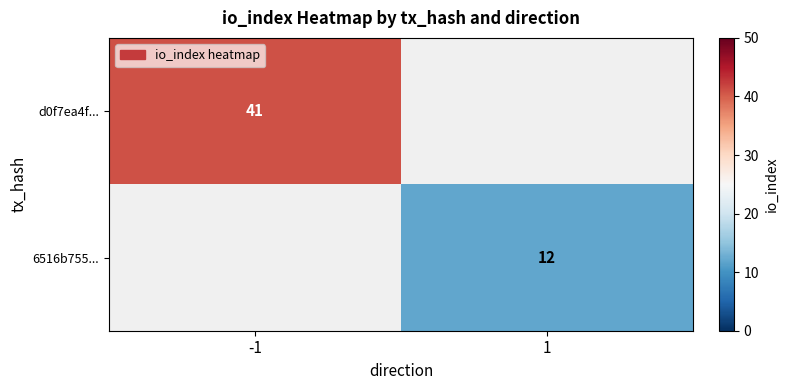

Is it true that 6516b755... equals 12 at 1?

True